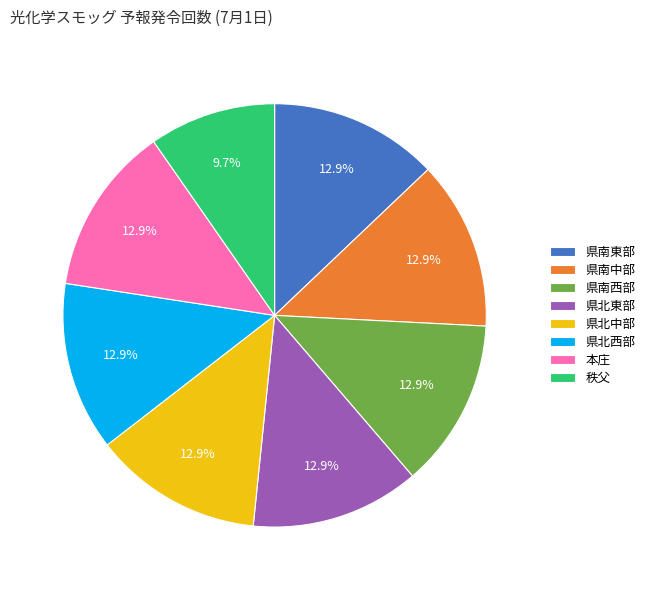

Count the number of slices in the pie.

8